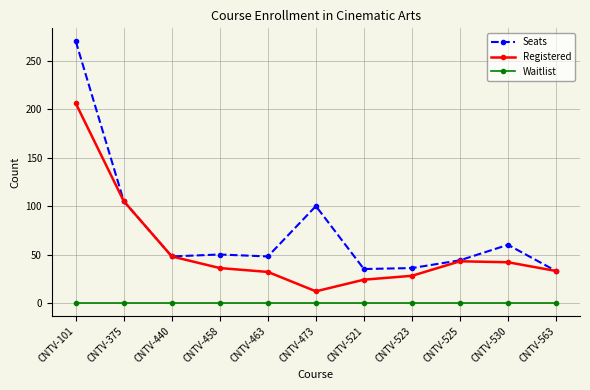

What is the difference between the maximum and minimum values in the Registered series?

194